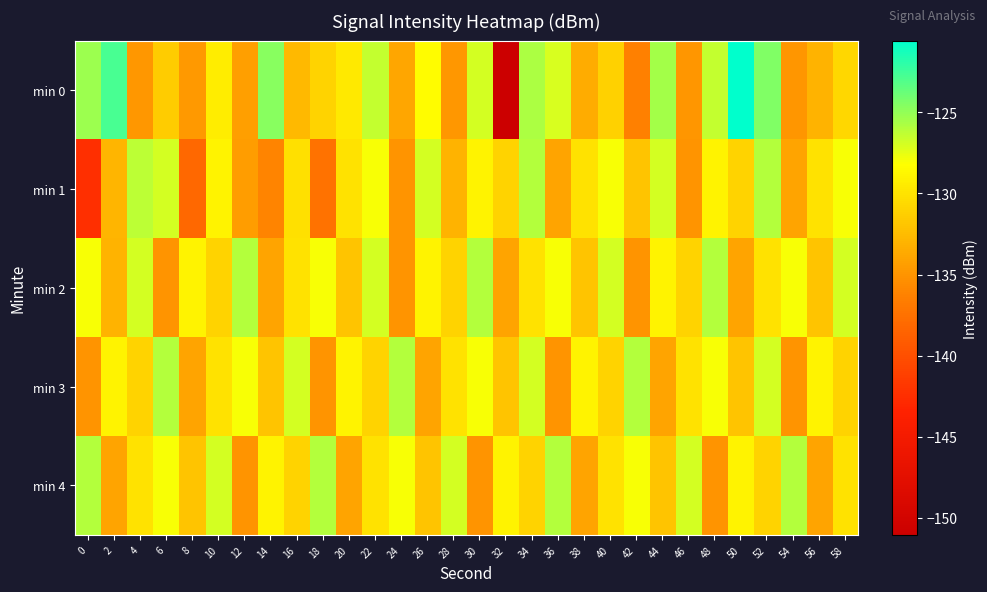

What is the smallest value displayed?

-151.0